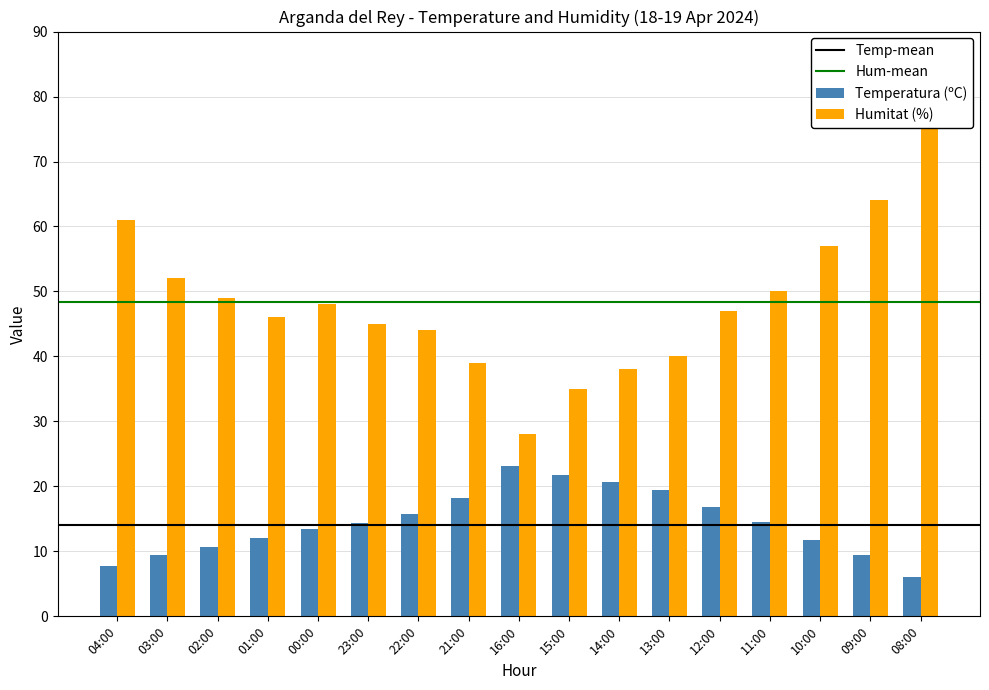

What is the spread (max minus min) of values at 16:00?

4.8